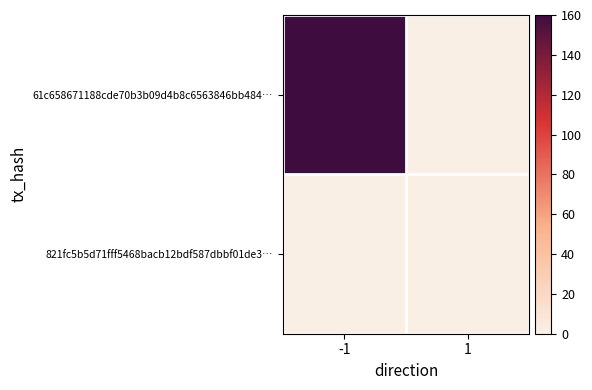

Count the number of categories in the chart.

2